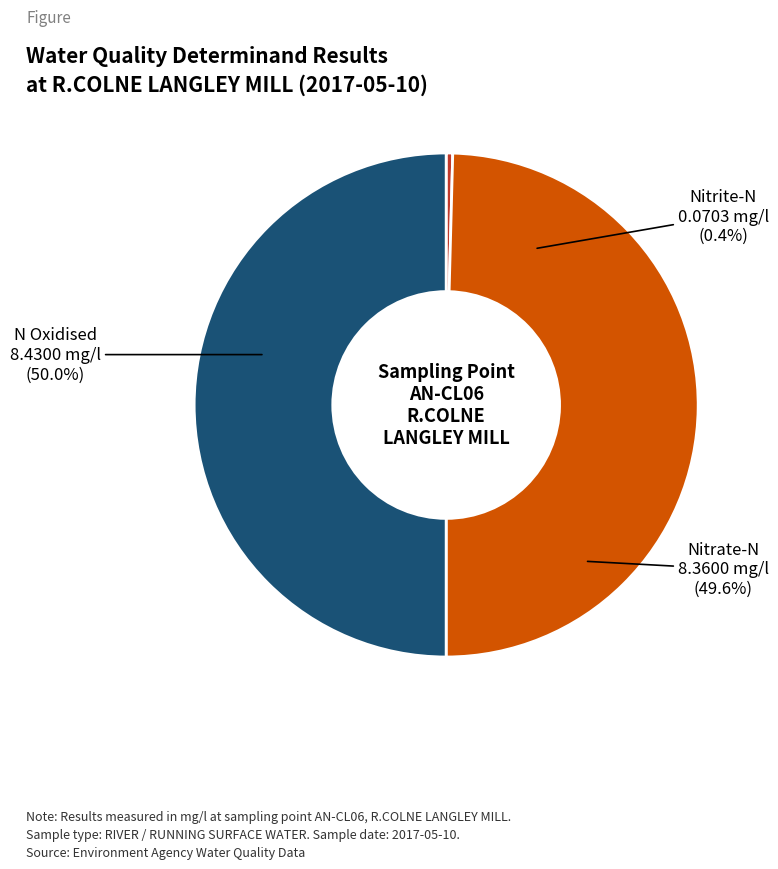

What percentage do N Oxidised and Nitrate-N together represent?

99.6%